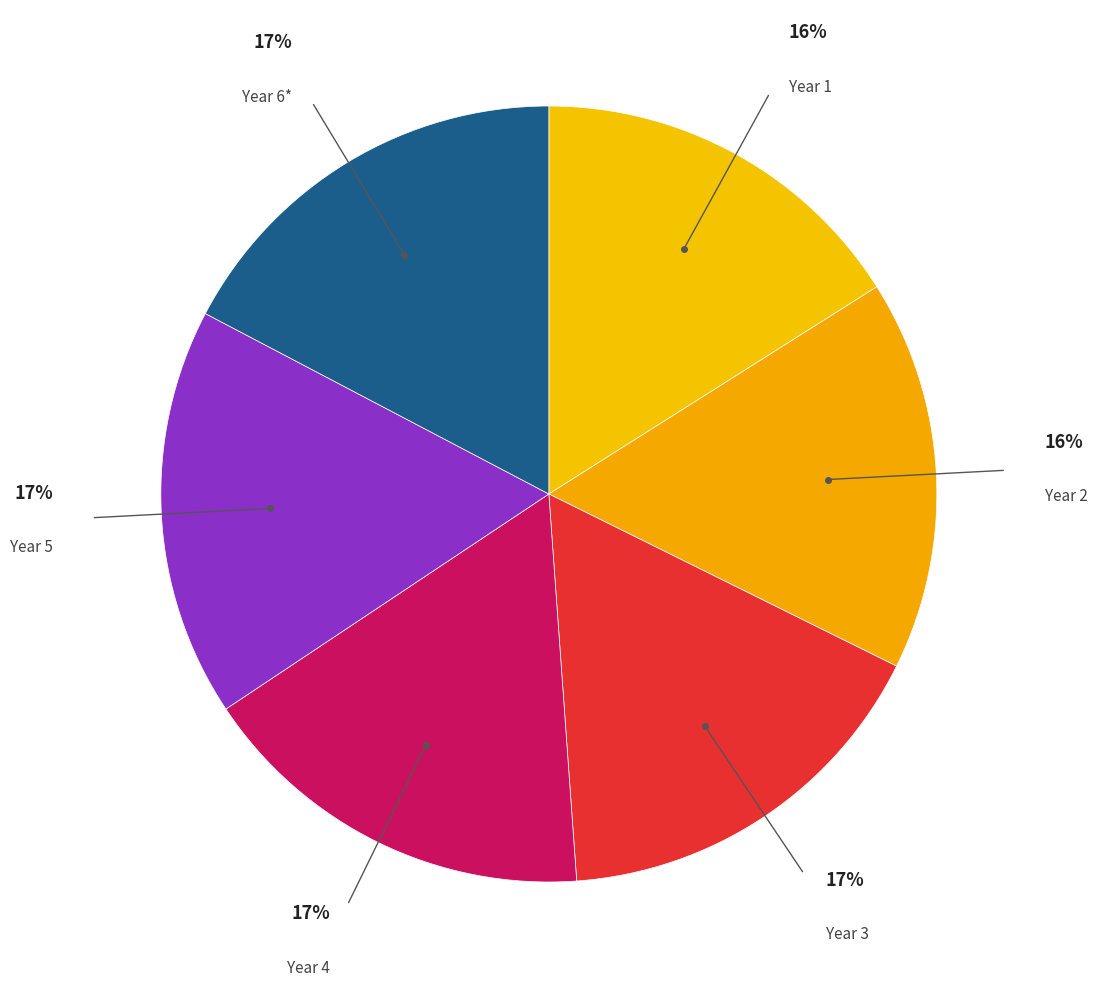

To the nearest percent, what is the average slice percentage?

17%